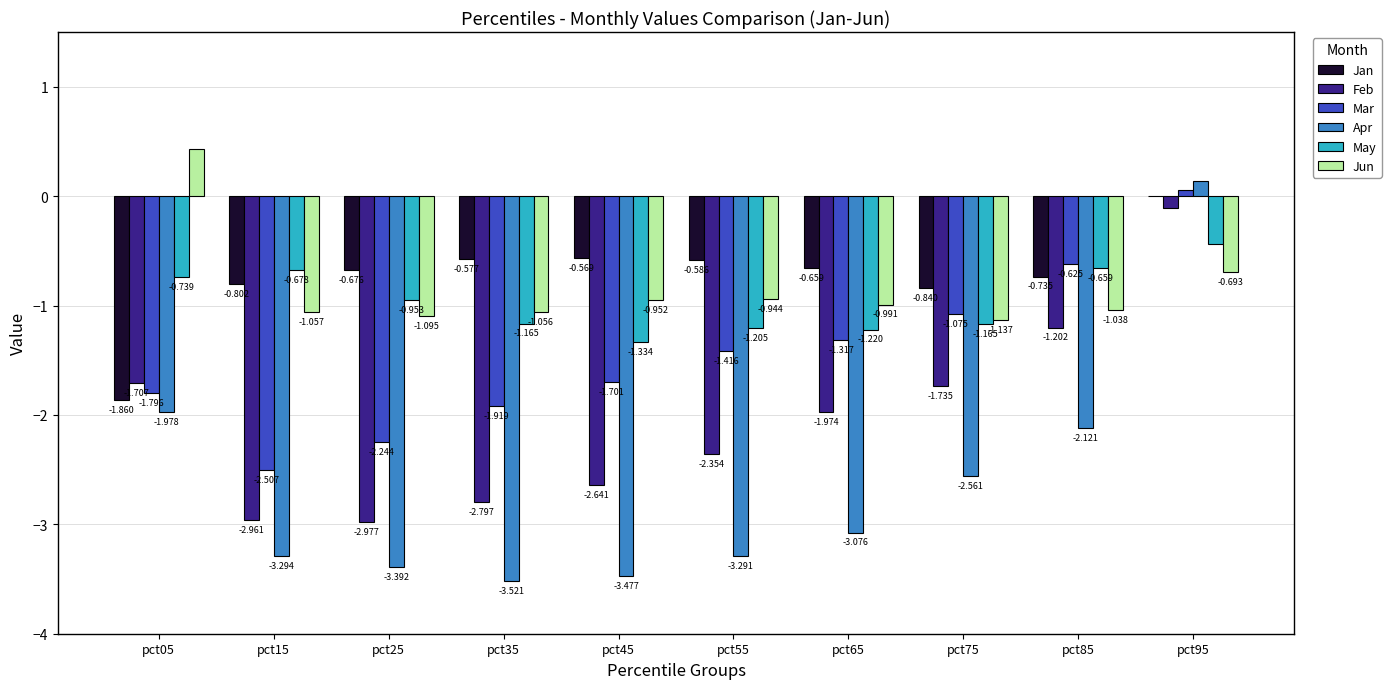

What is the sum of all Feb values?

-20.5